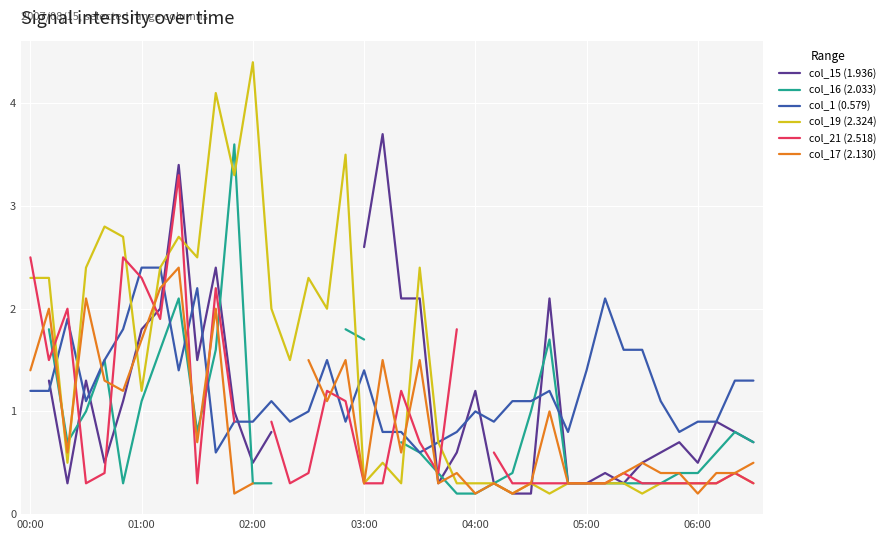

The col_19 (2.324) series shows 0.3 at 03:00. True or false?

True